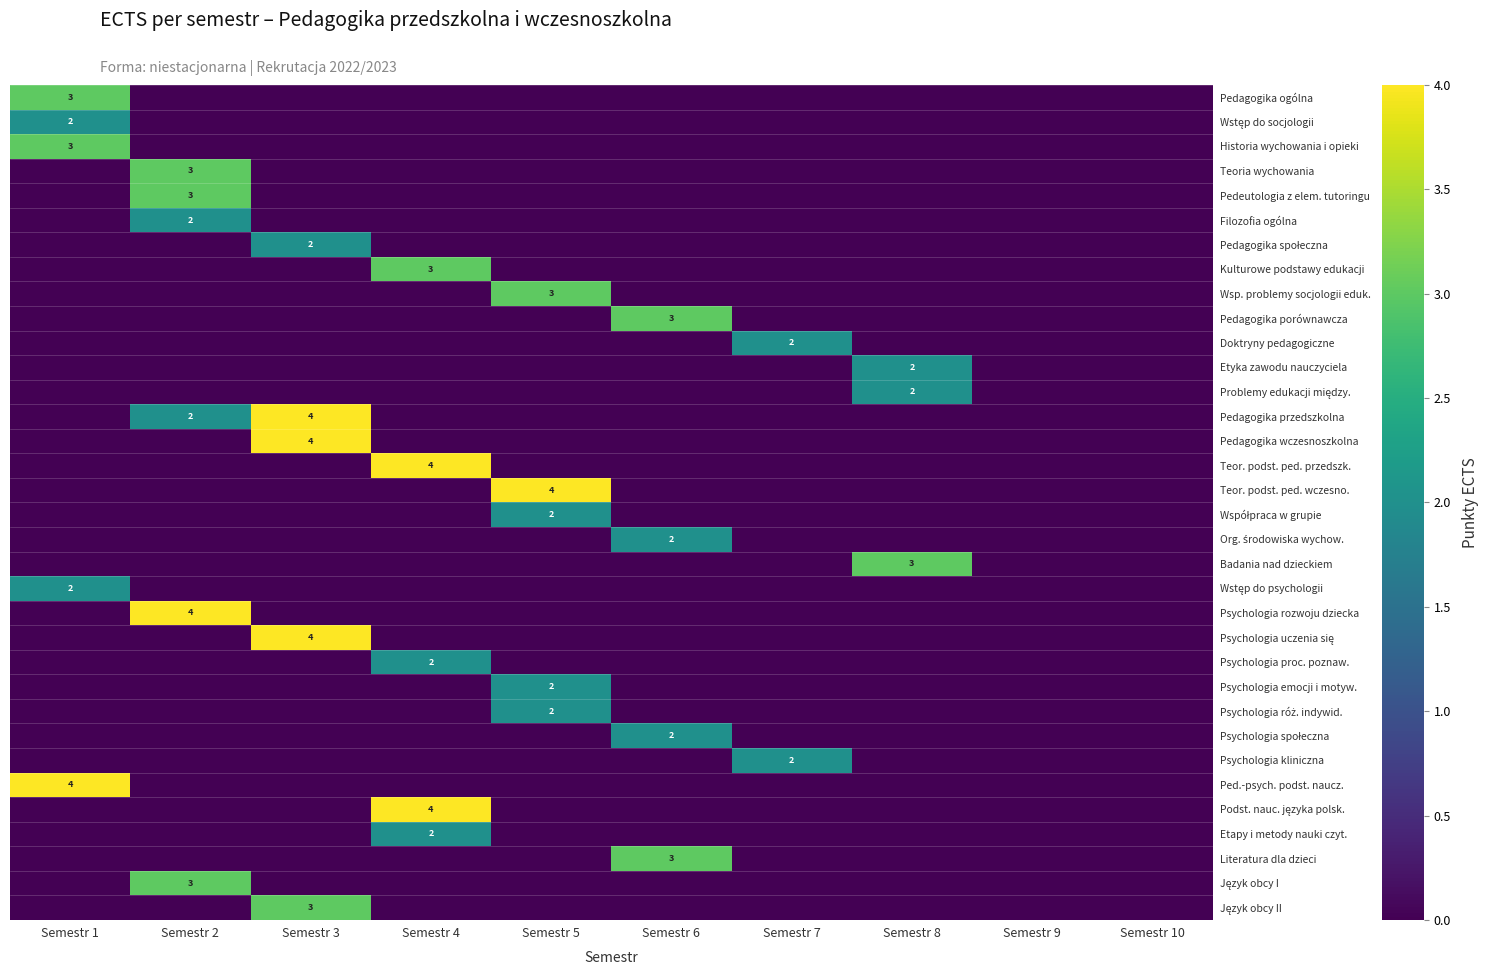

Which category has the lowest value across all series?

Semestr 2